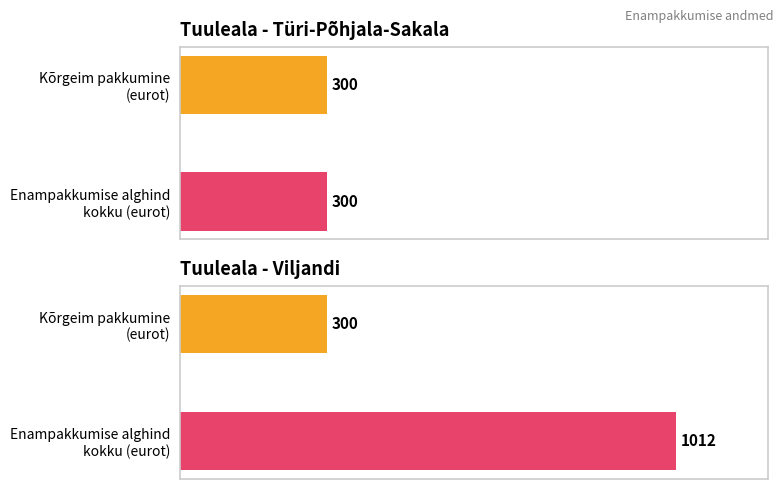

Which category has the highest value across all series?

Viljandi